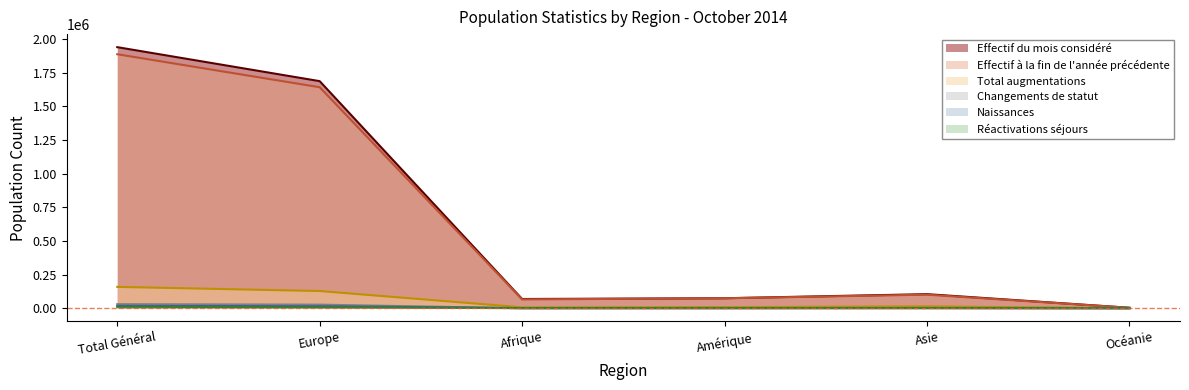

What is the average value of the Réactivations séjours series?

3538